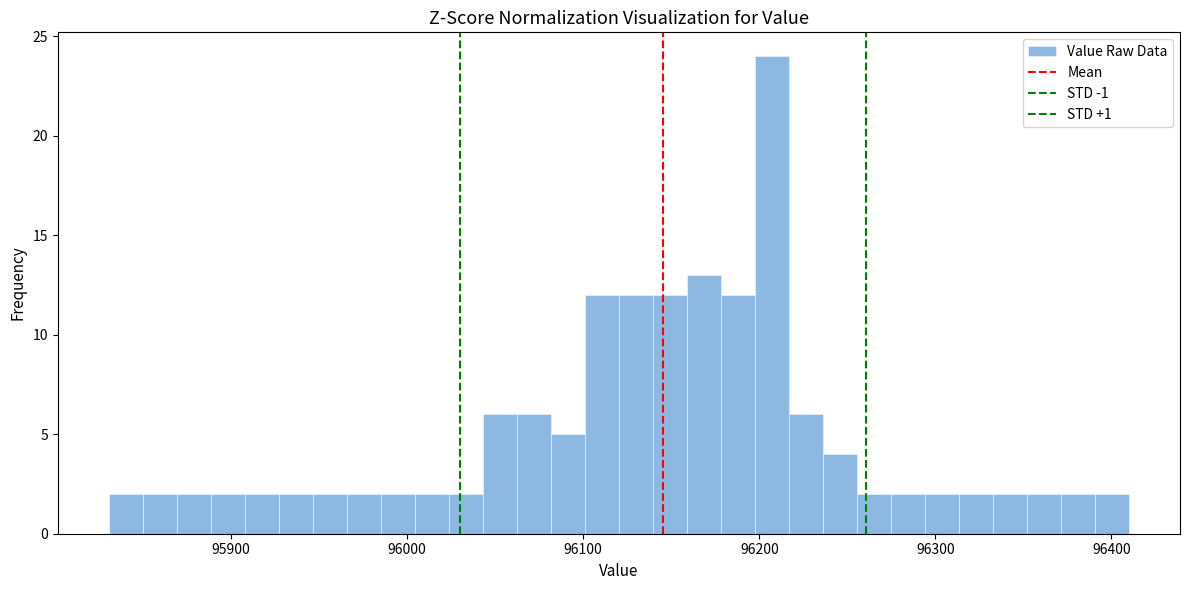

Around what value on the x-axis is the tallest bar? Give the approximate position of its centre, as read against the axis.

96210